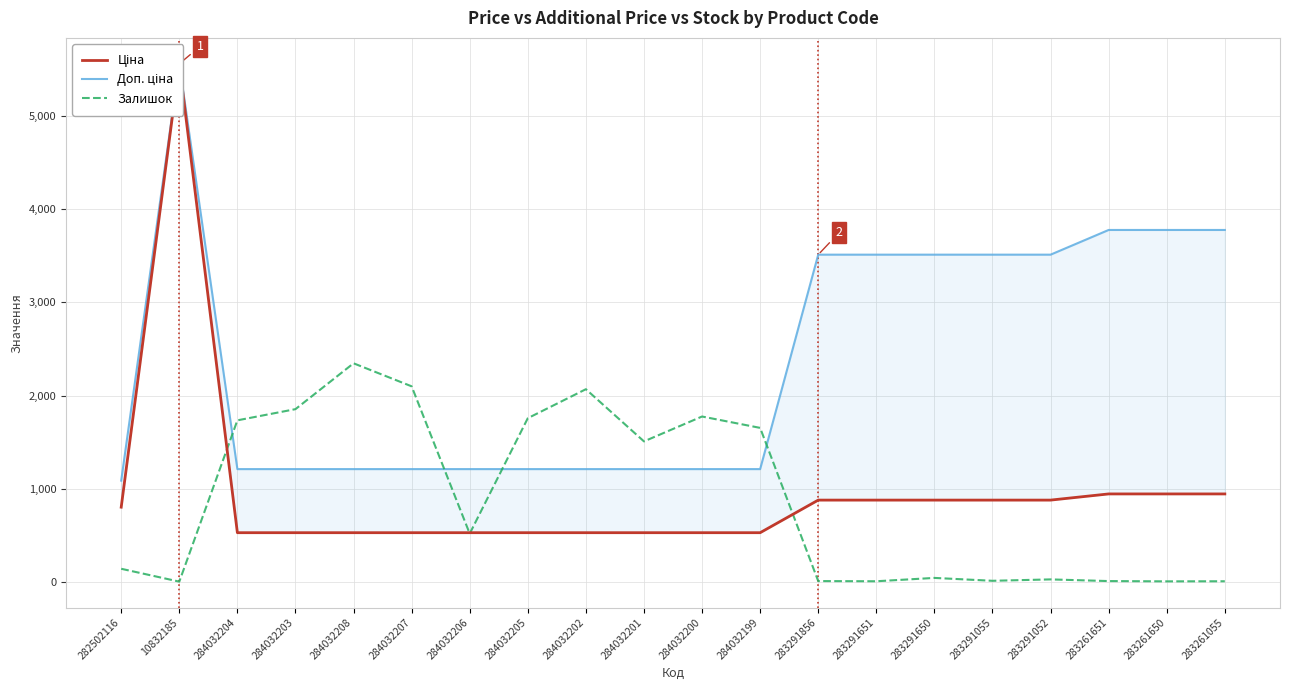

True or false: Доп. ціна and Ціна intersect in this chart.

False